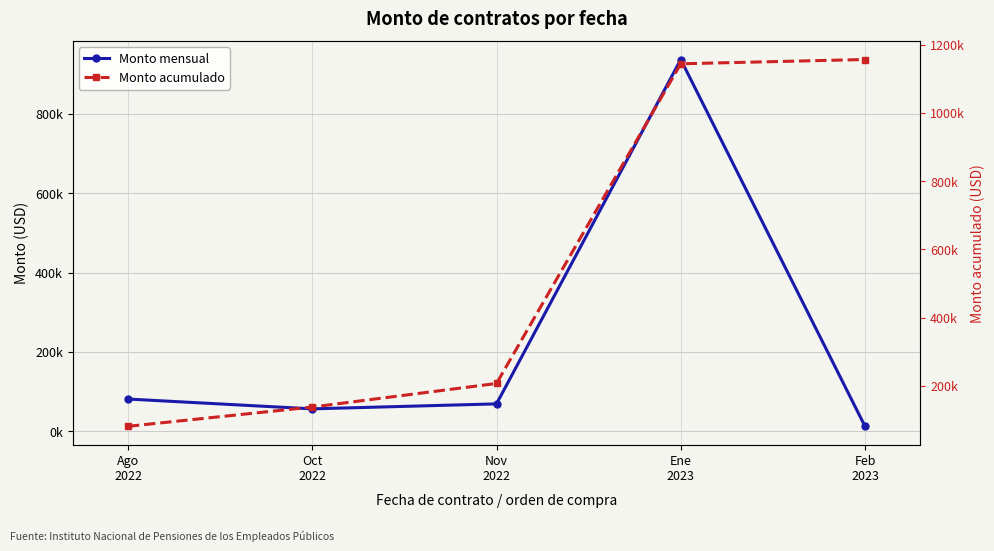

Which label corresponds to the largest value in the chart?

Feb
2023